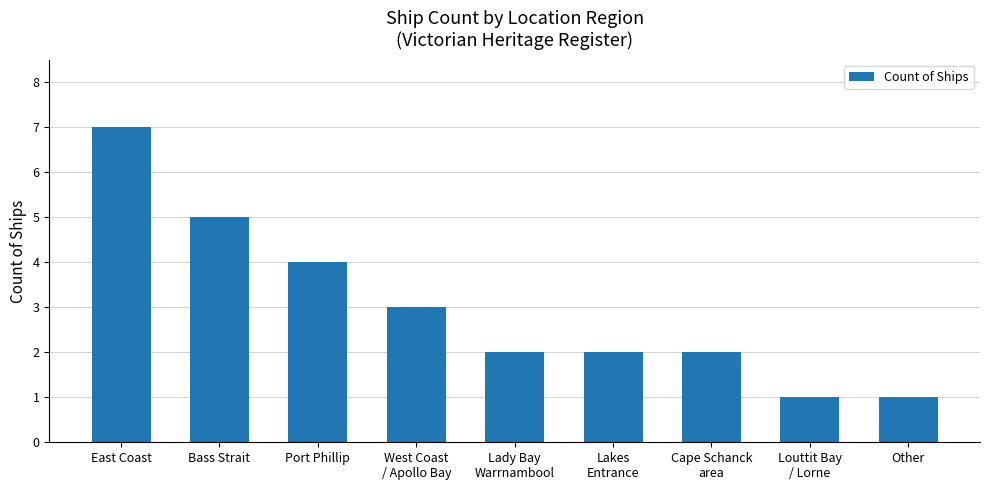

What position from the left is Other?

9